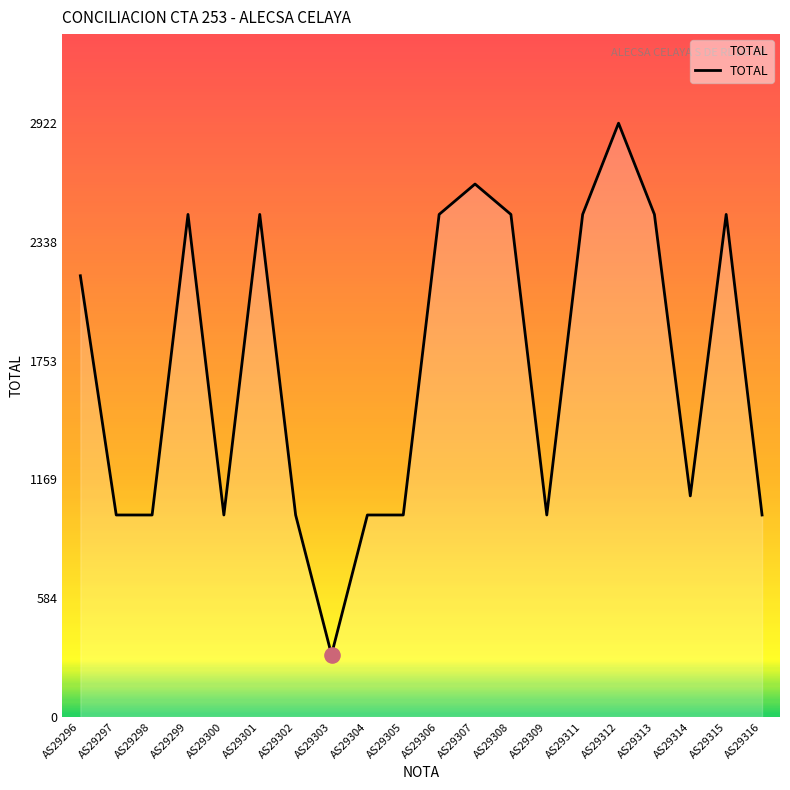

What is the ratio of the value at AS29311 to the value at AS29299?

1.0